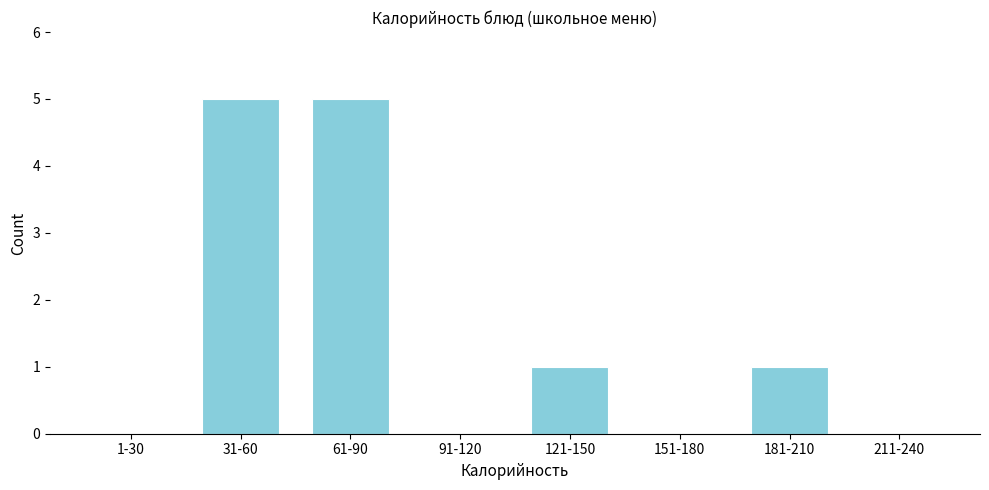

Reading left to right, extract all data points from this chart.

1-30=0	31-60=5	61-90=5	91-120=0	121-150=1	151-180=0	181-210=1	211-240=0